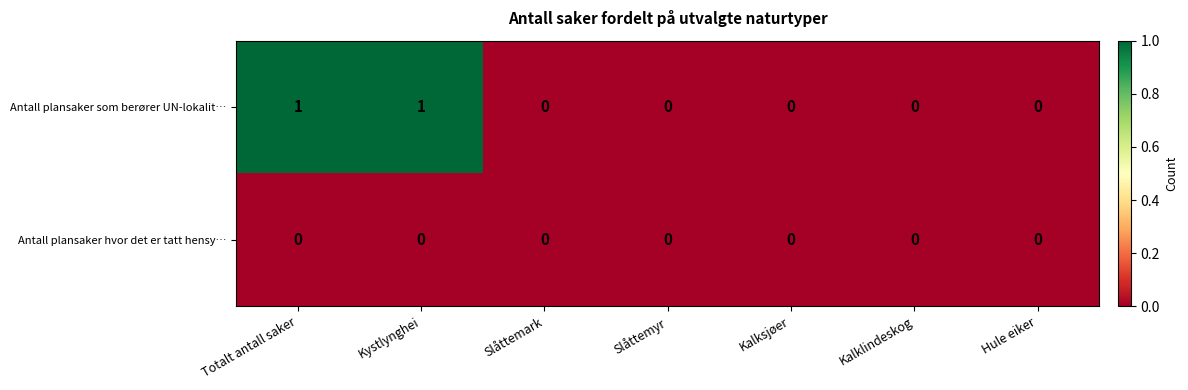

Rank the series by their average value, from lowest to highest.

Antall plansaker hvor det er tatt hensy…, Antall plansaker som berører UN-lokalit…